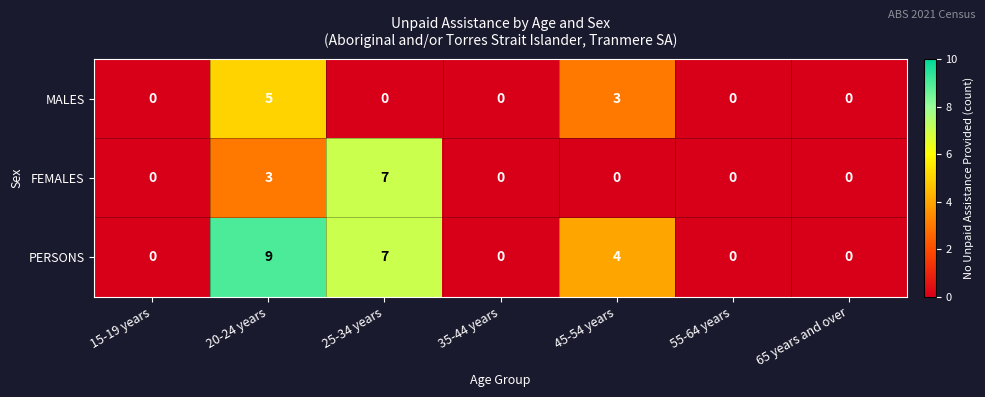

Which series has the largest range (max minus min)?

PERSONS